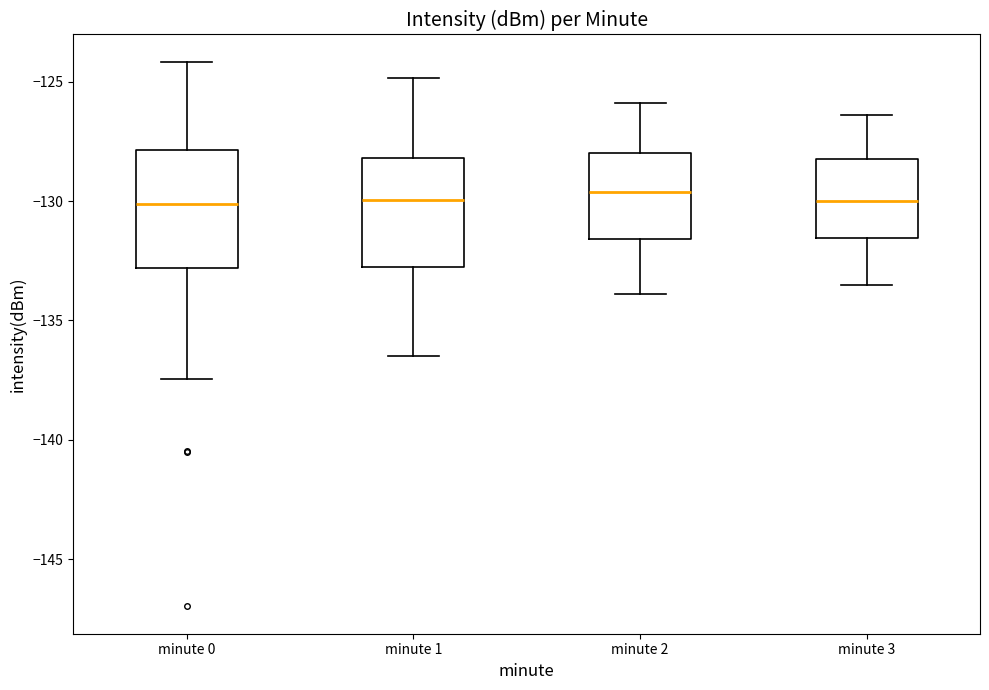

Where is the upper edge of the box for minute 2 on the y-axis? The values are not printed on the chart, so give them approximately, as read against the axis.

-128.0